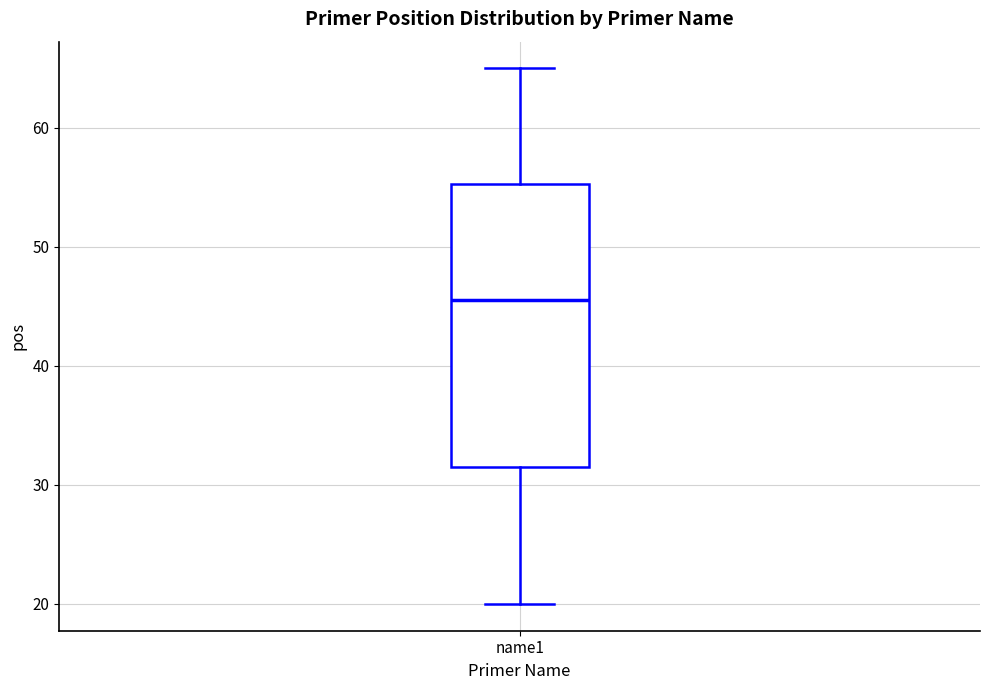

Read this box plot against the y-axis: the position of the median line, the range covered by the box, and the ends of both whiskers. The values are not printed on the chart, so give them approximately, as read against the axis.

median 46, box 32 to 55, whiskers 20 to 65